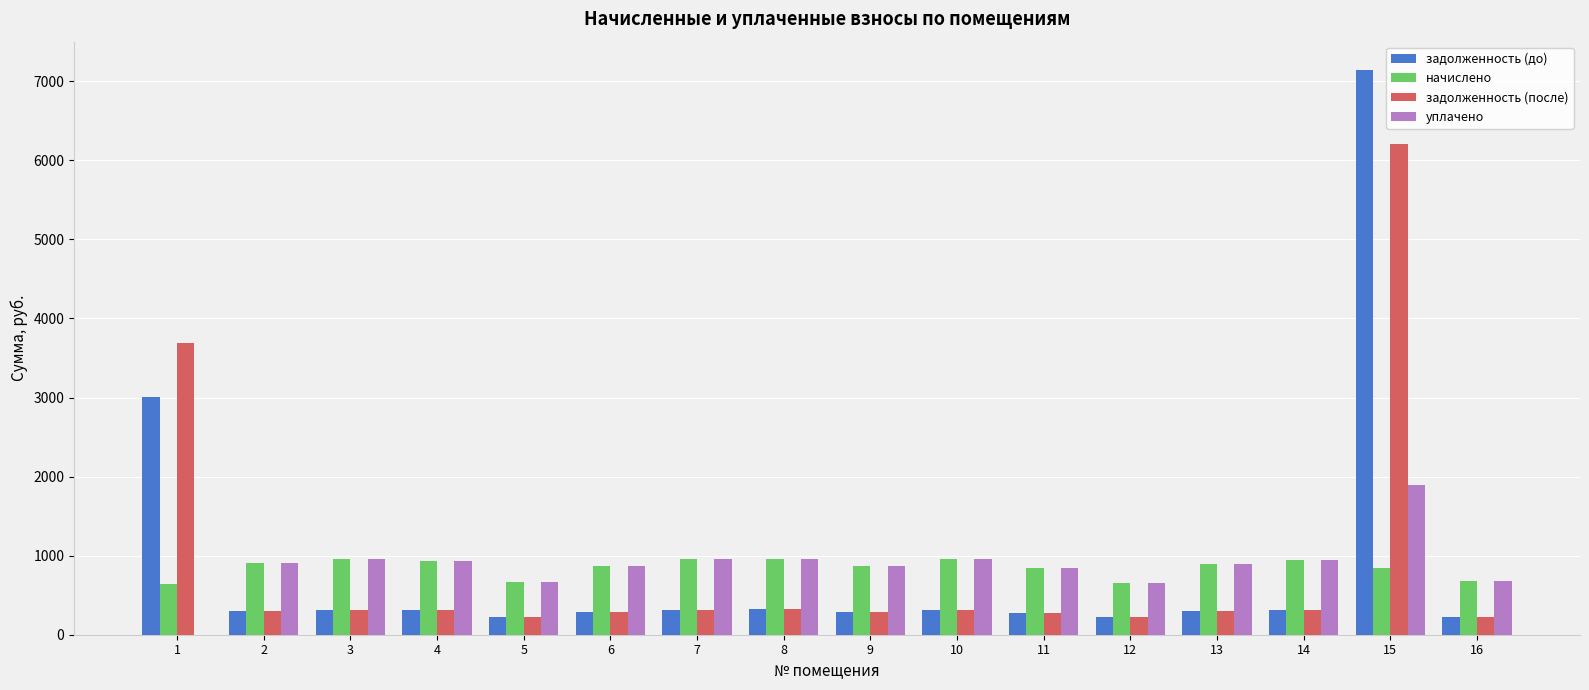

What is the sum of all начислено values?

13581.0